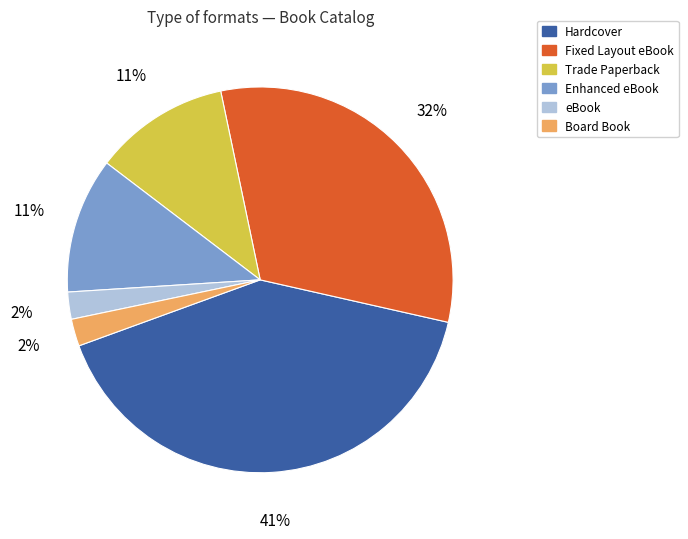

What is the ratio of the value at eBook to the value at Board Book?

1.0